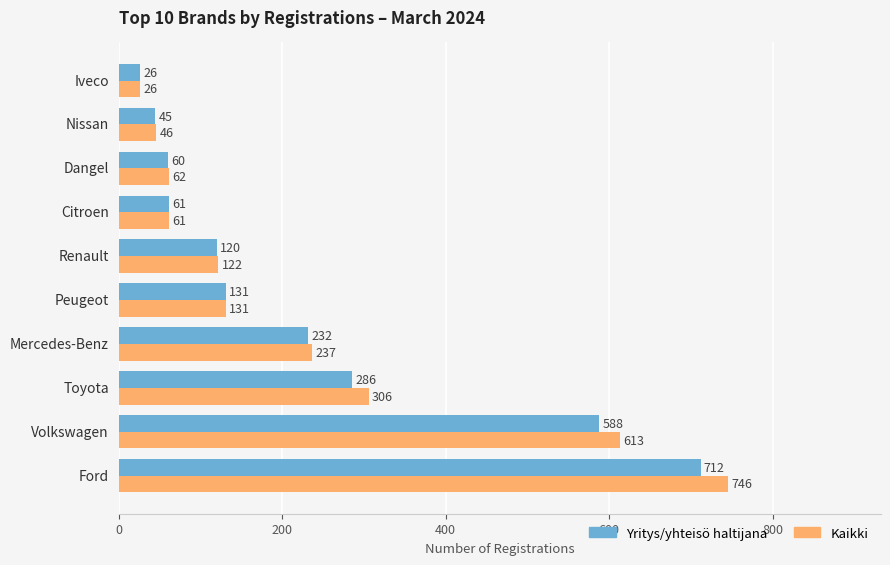

List the series in order of their peak value, highest first.

Kaikki, Yritys/yhteisö haltijana